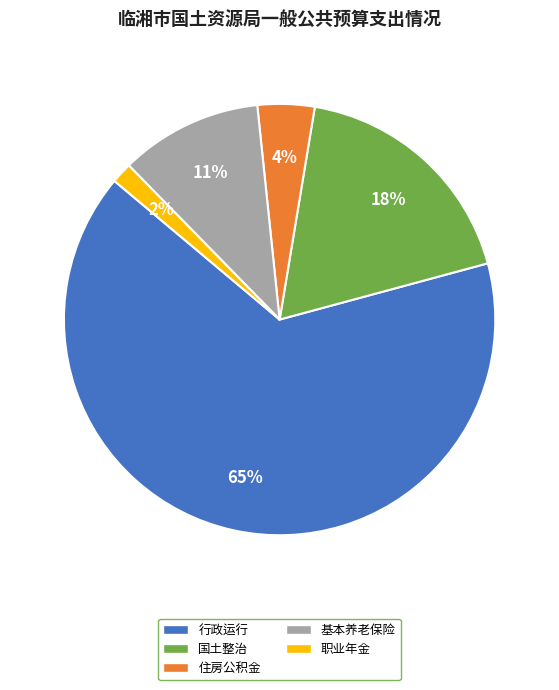

To the nearest percent, what is the average slice percentage?

20%